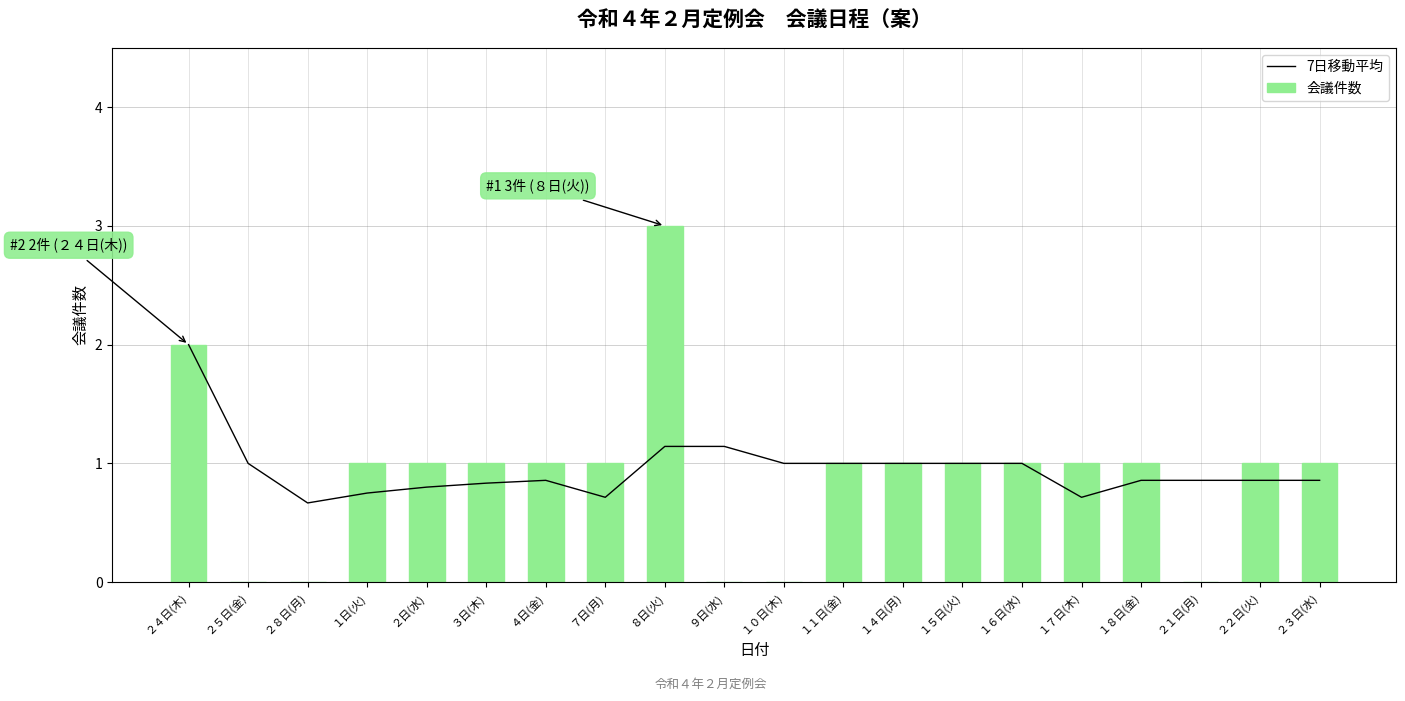

At which category is the sum across all series the highest?

８日(火)